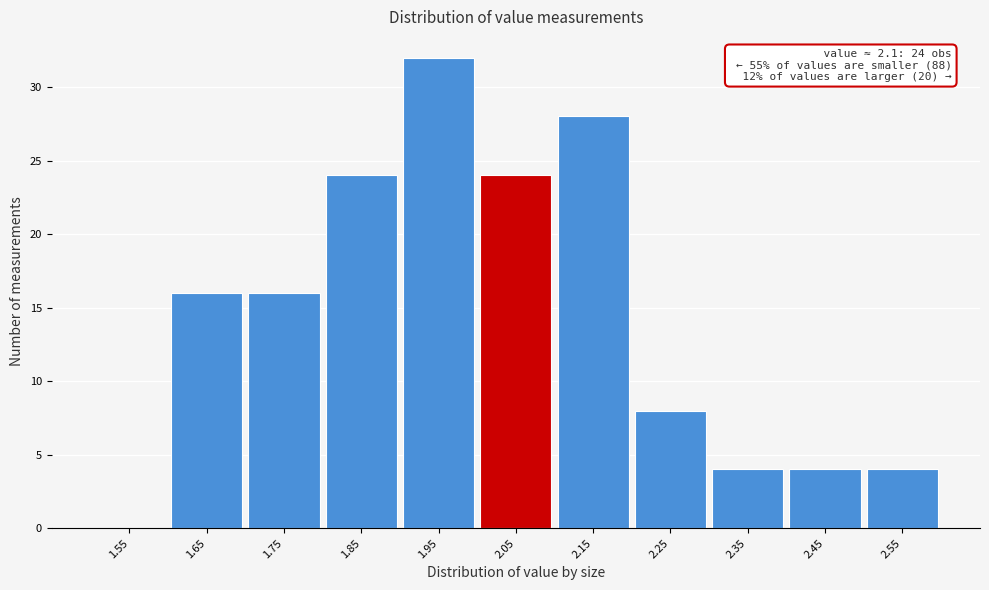

Reading right to left, transcribe all the data shown in this chart.

2.55=4	2.45=4	2.35=4	2.25=8	2.15=28	2.05=24	1.95=32	1.85=24	1.75=16	1.65=16	1.55=0